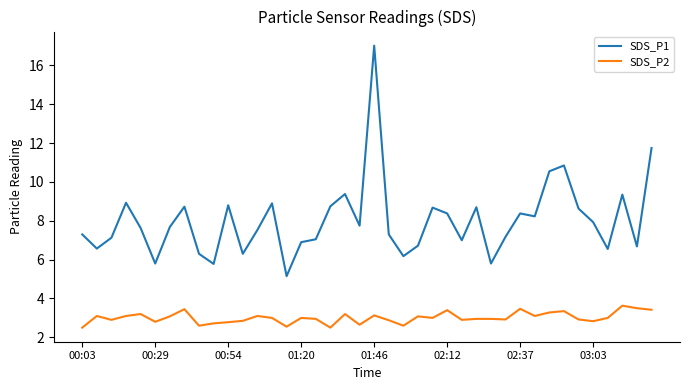

Which series has the largest total across all categories?

SDS_P1